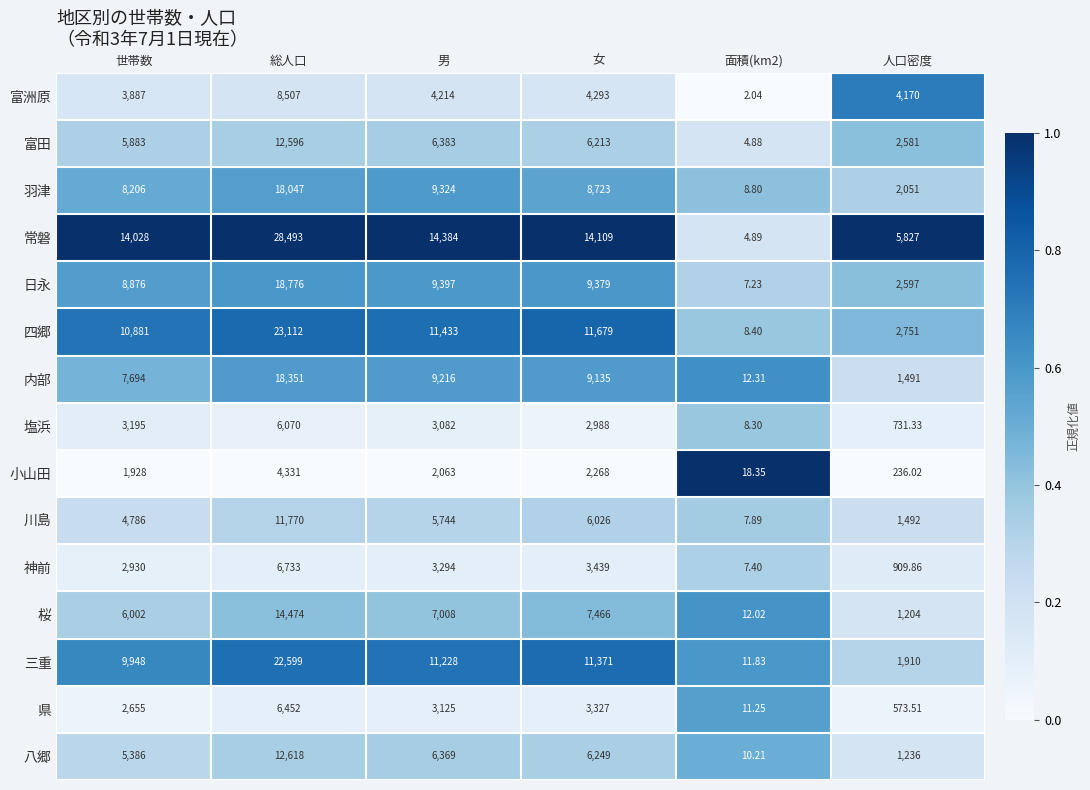

Which label corresponds to the largest value in the chart?

総人口